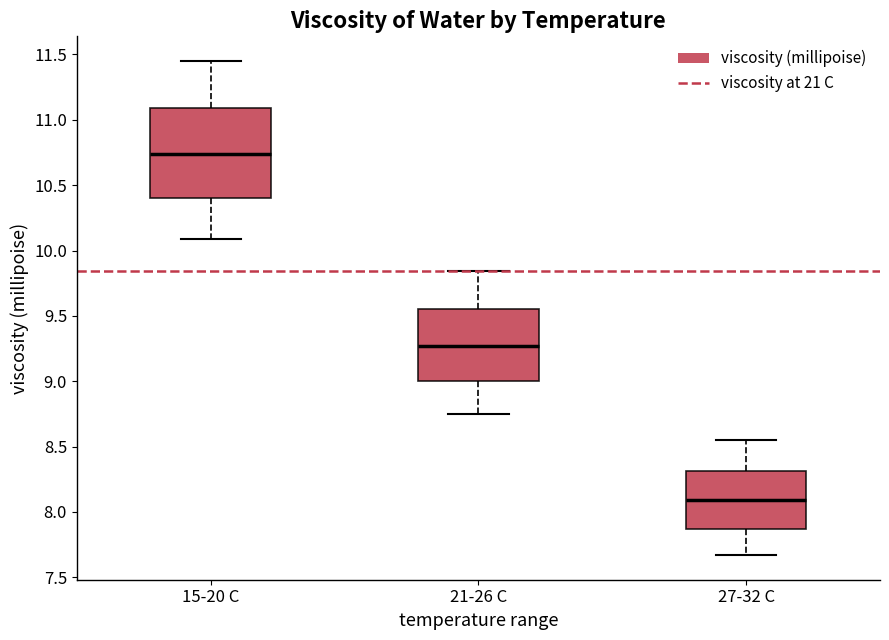

Which box is the tallest, from its lower edge to its upper edge?

15-20 C